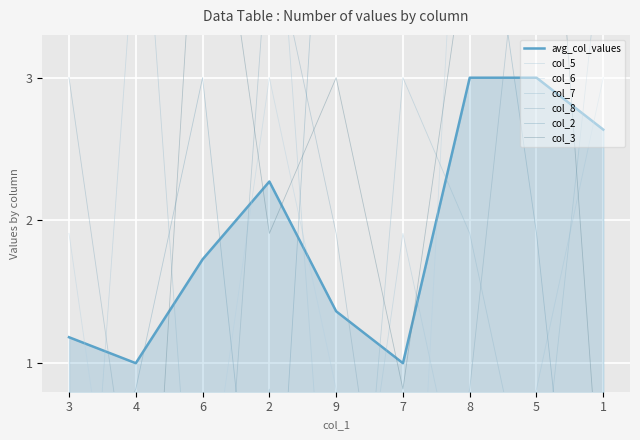

Which series ends up on top after the final intersection of col_2 and col_7?

col_7